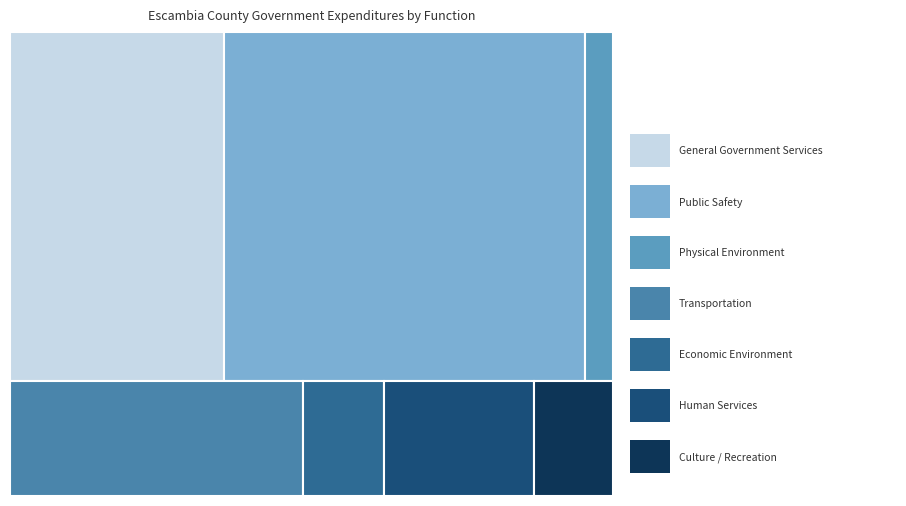

List the labels in order of value, largest first.

Public Safety, General Government Services, Transportation, Human Services, Physical Environment, Economic Environment, Culture / Recreation